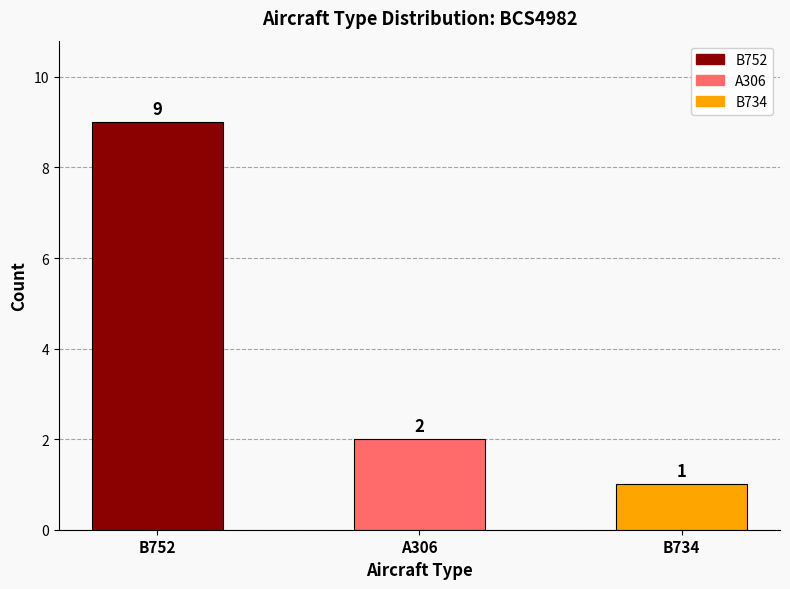

What position from the left is B752?

1